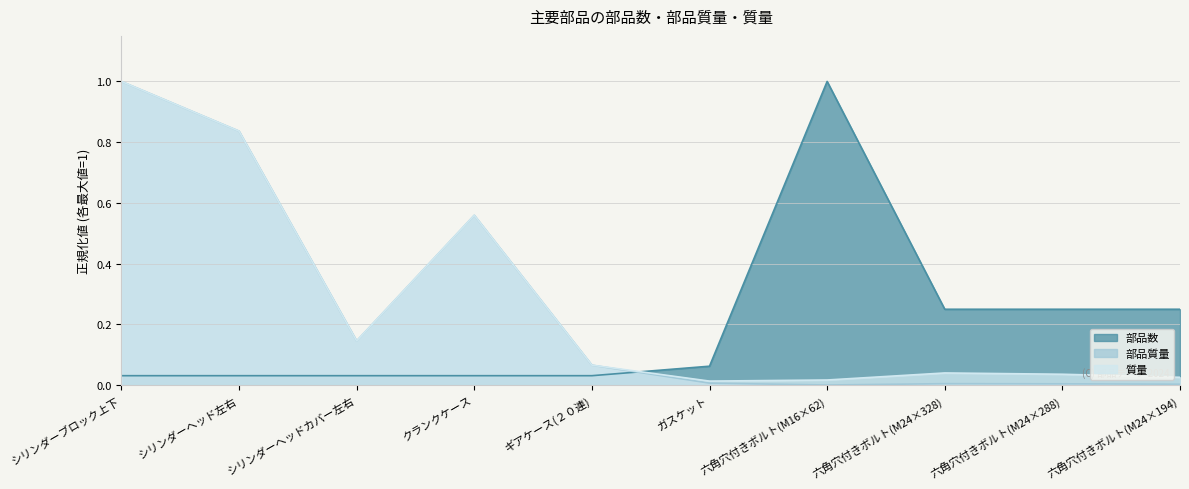

Rank the series at 六角穴付きボルト(M24×194) from highest to lowest value.

部品数, 質量, 部品質量